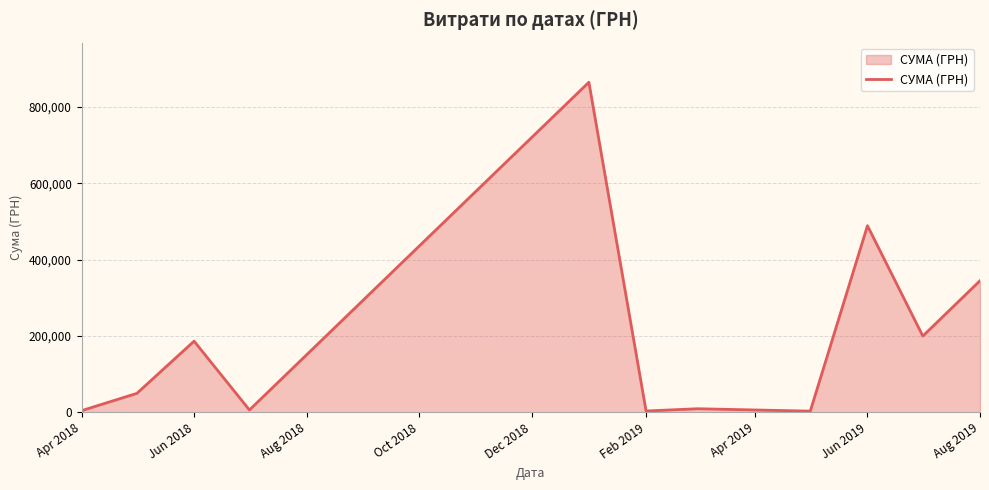

What is the label of the 1st point from the left?

Apr 2018